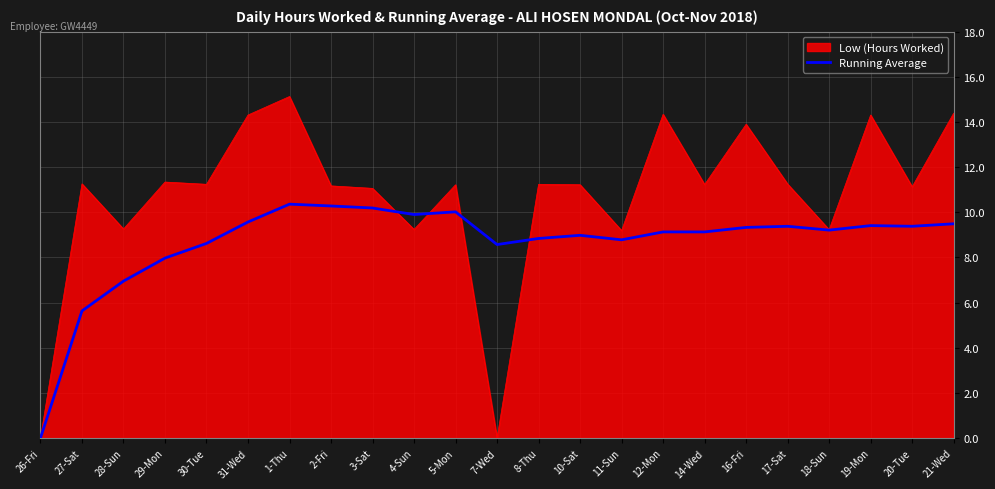

Is it true that Running Average equals 4.8 at 10-Sat?

False